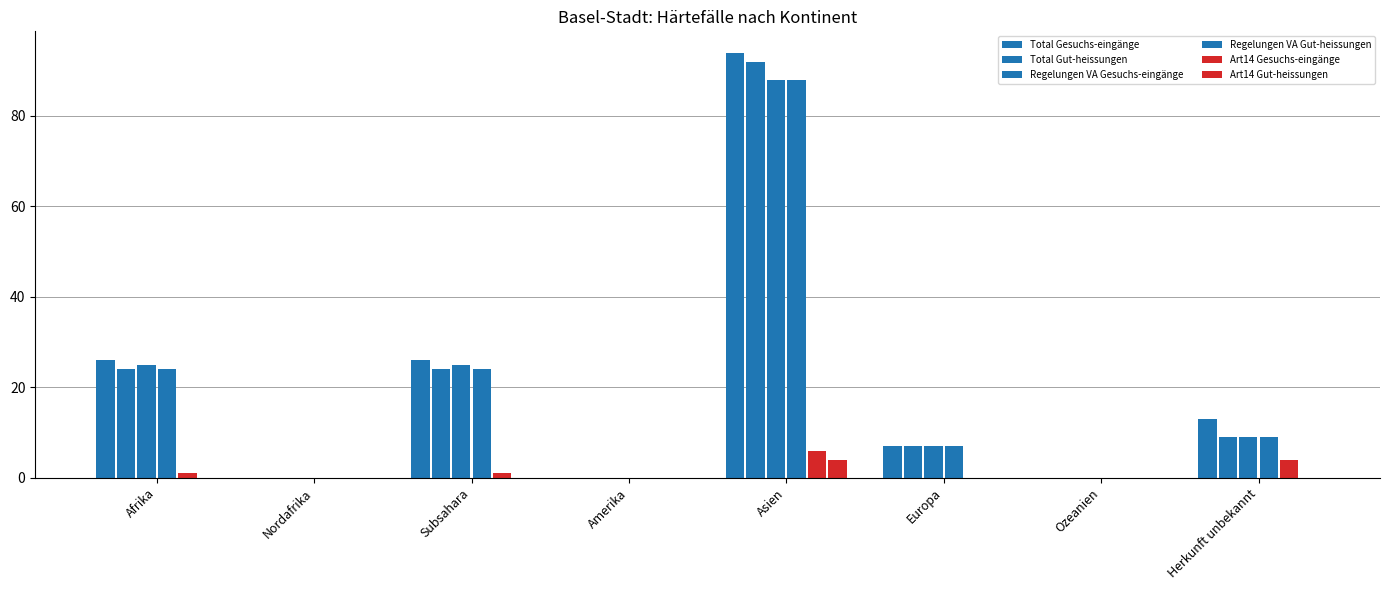

Which category has the lowest value in the Total Gut-heissungen series?

Nordafrika